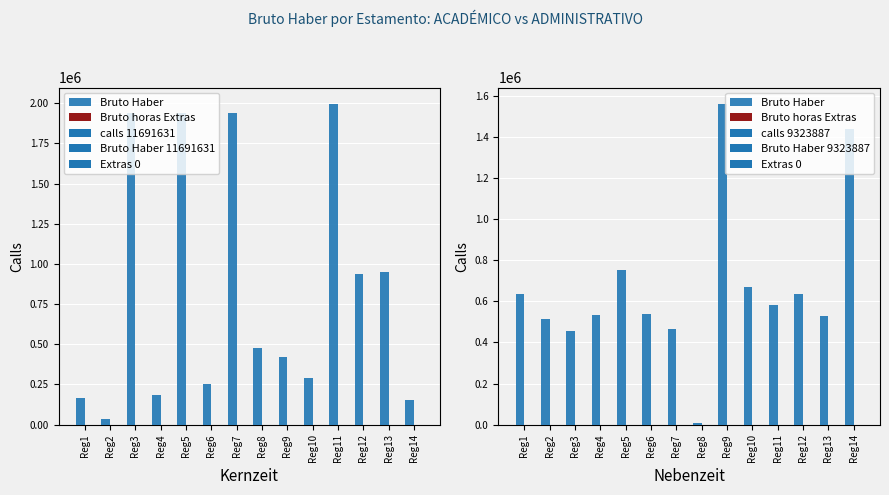

Rank the series by their maximum value, from lowest to highest.

Bruto horas Extras, Bruto Haber